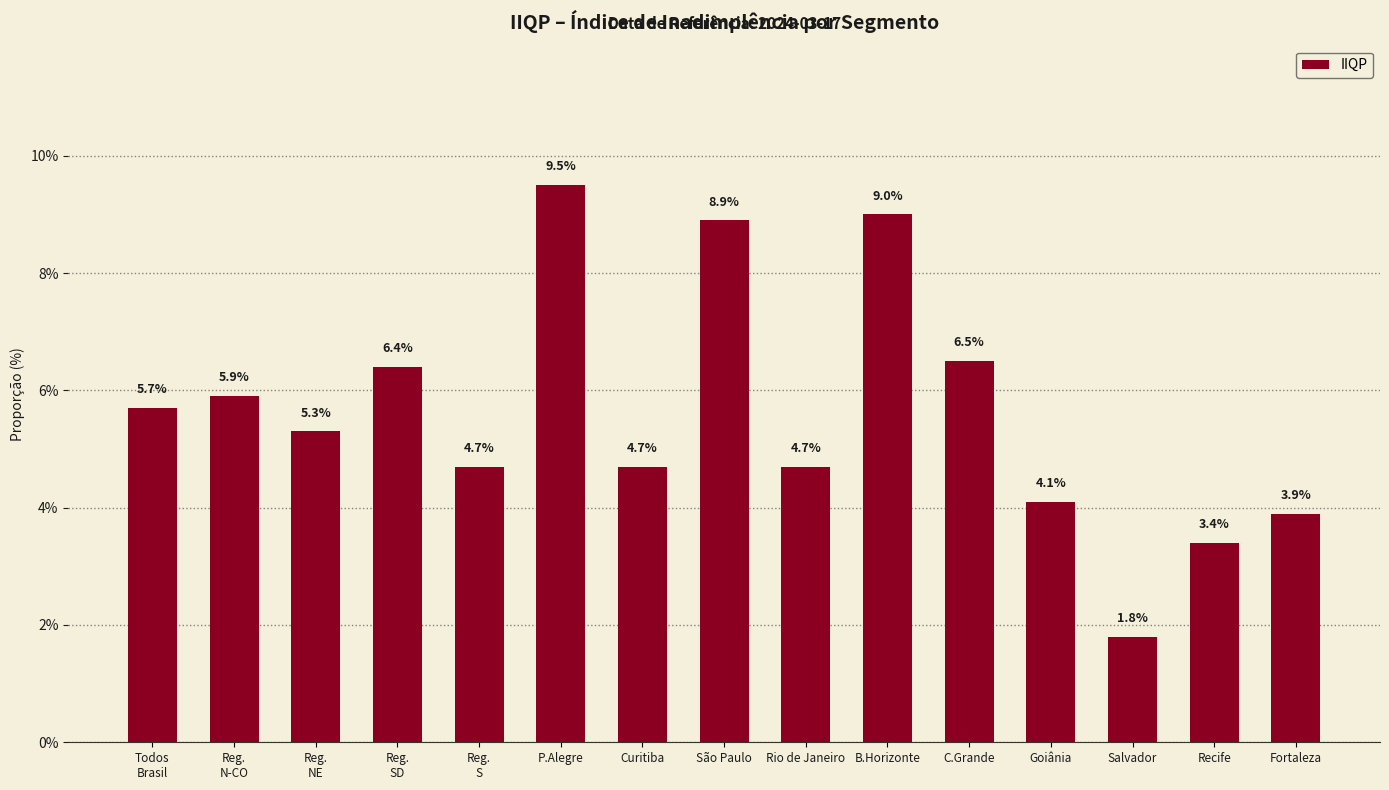

List the labels in order of value, smallest first.

Salvador, Recife, Fortaleza, Goiânia, Reg.
S, Curitiba, Rio de Janeiro, Reg.
NE, Todos
Brasil, Reg.
N-CO, Reg.
SD, C.Grande, São Paulo, B.Horizonte, P.Alegre